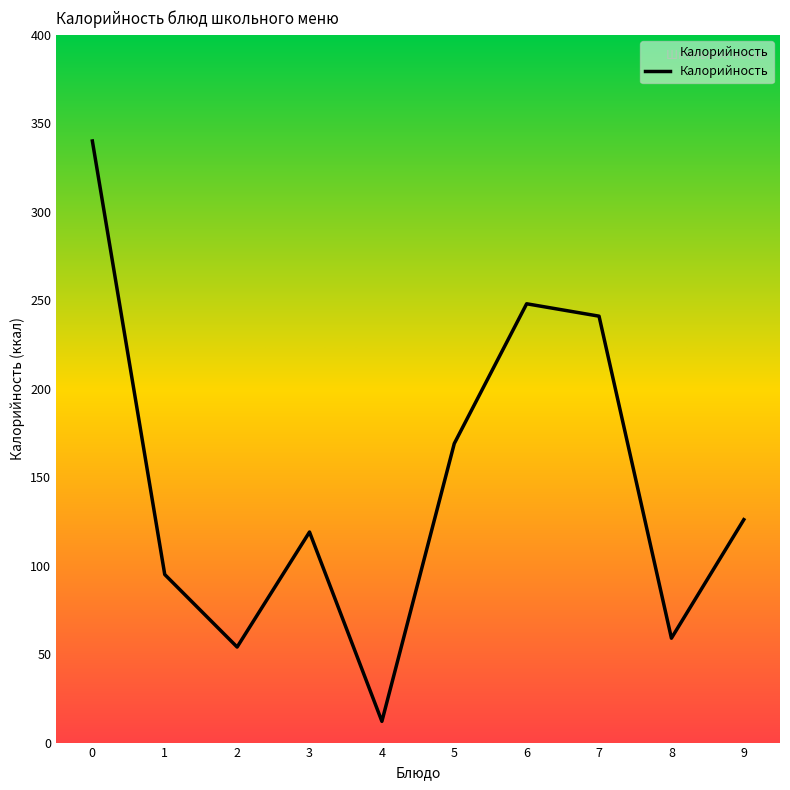

List the labels in order of value, largest first.

0, 6, 7, 5, 9, 3, 1, 8, 2, 4